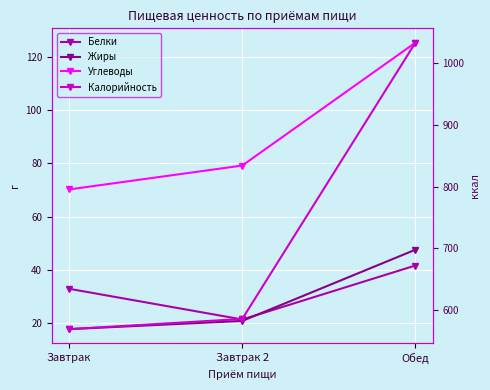

What are all the series names shown in the legend?

Белки, Жиры, Углеводы, Калорийность